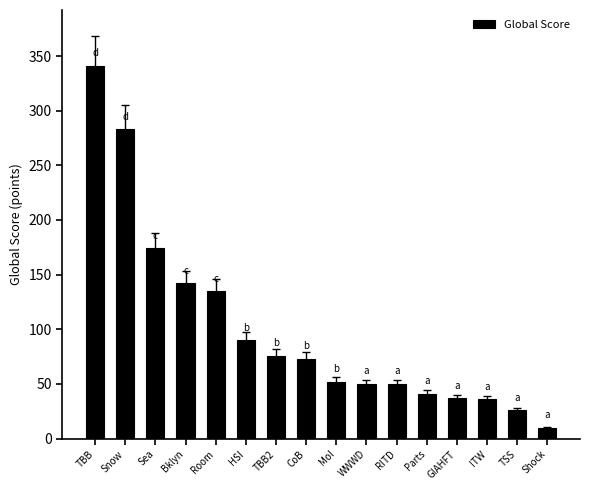

What is the label of the 12th bar from the left?

Parts